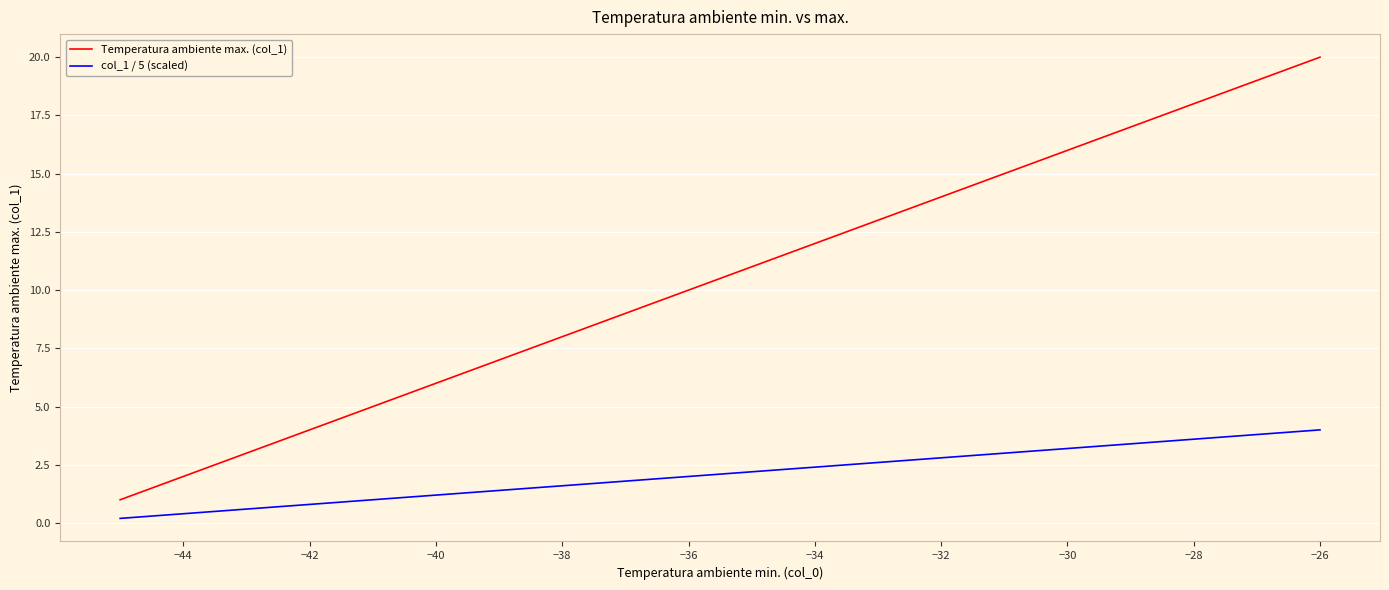

What is the maximum value shown in the chart?

20.0